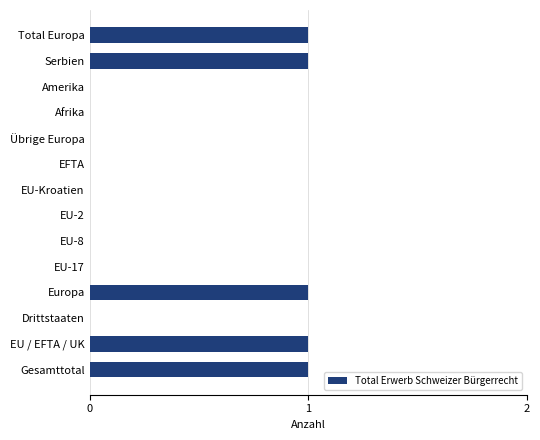

Reading bottom to top, transcribe all the data shown in this chart.

Gesamttotal=1	EU / EFTA / UK=1	Drittstaaten=0	Europa=1	EU-17=0	EU-8=0	EU-2=0	EU-Kroatien=0	EFTA=0	Übrige Europa=0	Afrika=0	Amerika=0	Serbien=1	Total Europa=1